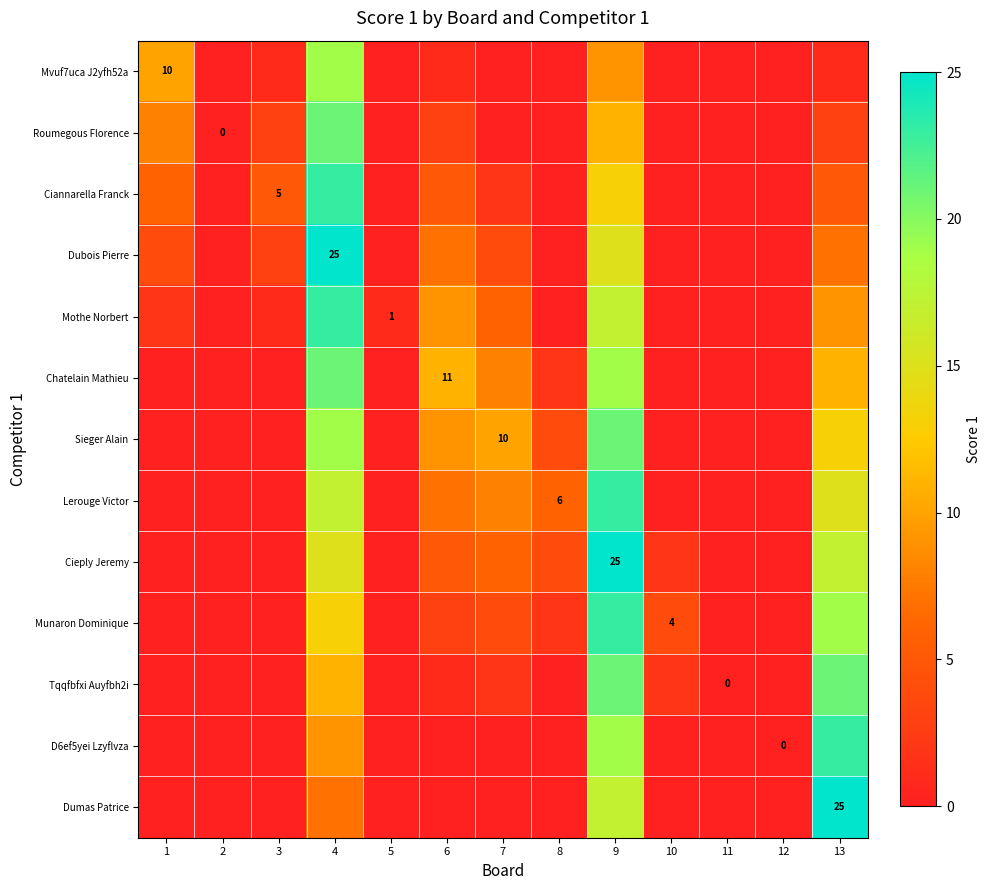

Count the number of categories in the chart.

13